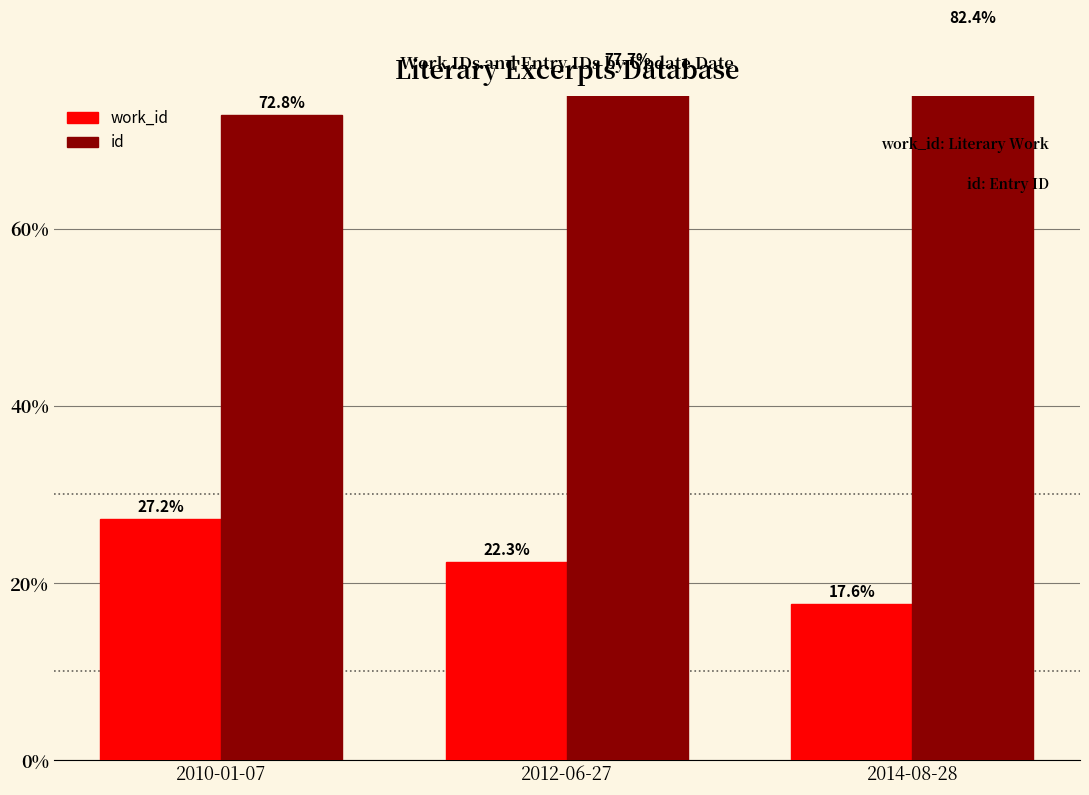

Which category has the lowest value in the work_id series?

2014-08-28